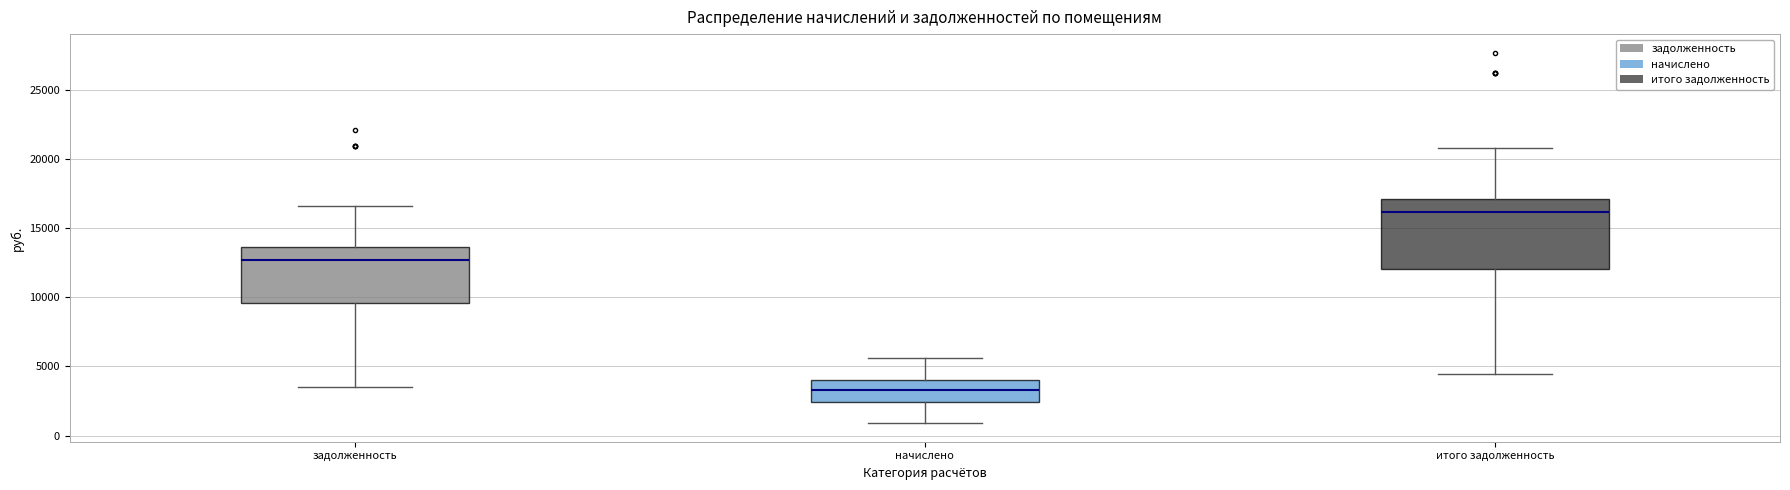

Comparing the boxes themselves (not the whiskers), which one is the tallest?

итого задолженность